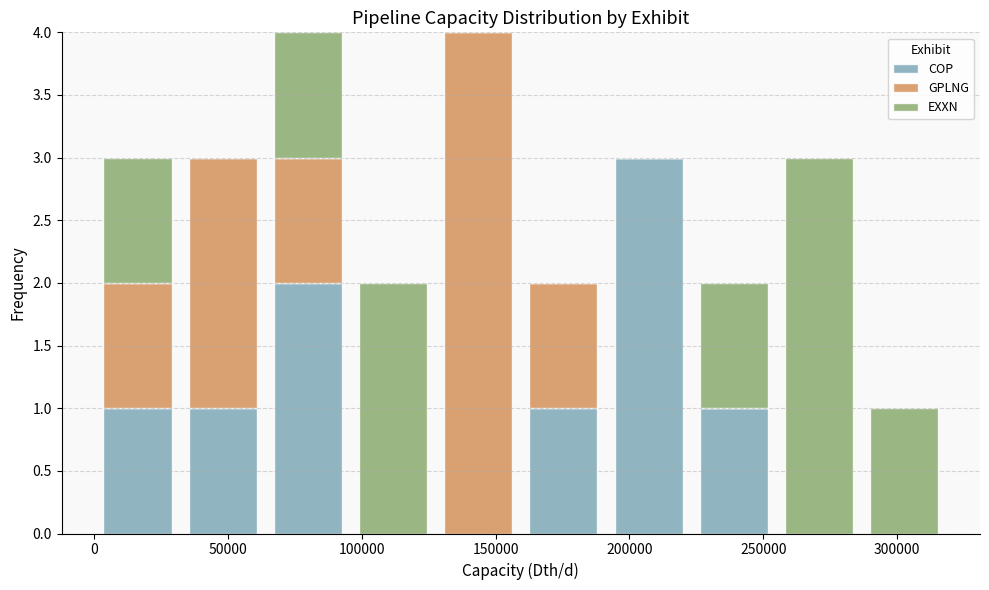

Reading left to right, list every stacked bar in this chart as the range it spans on the x-axis followed by its total height. Neither the bar edges nor the heights are printed on the chart, so give them approximately, as read against the axes.

0 to 30000: 3
30000 to 65000: 3
65000 to 95000: 4
95000 to 130000: 2
130000 to 160000: 4
160000 to 190000: 2
190000 to 225000: 3
225000 to 255000: 2
255000 to 285000: 3
285000 to 320000: 1